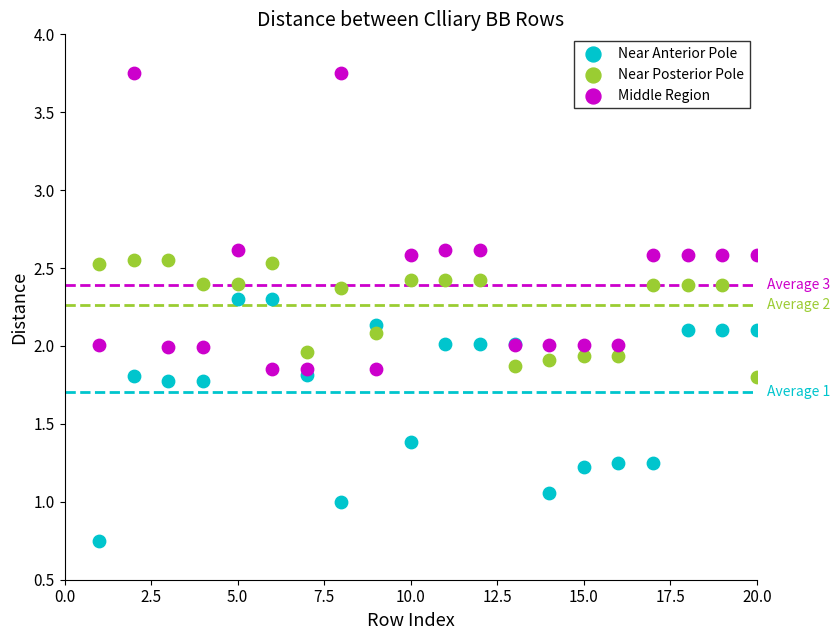

Which series has the widest spread of Y values?

Middle Region